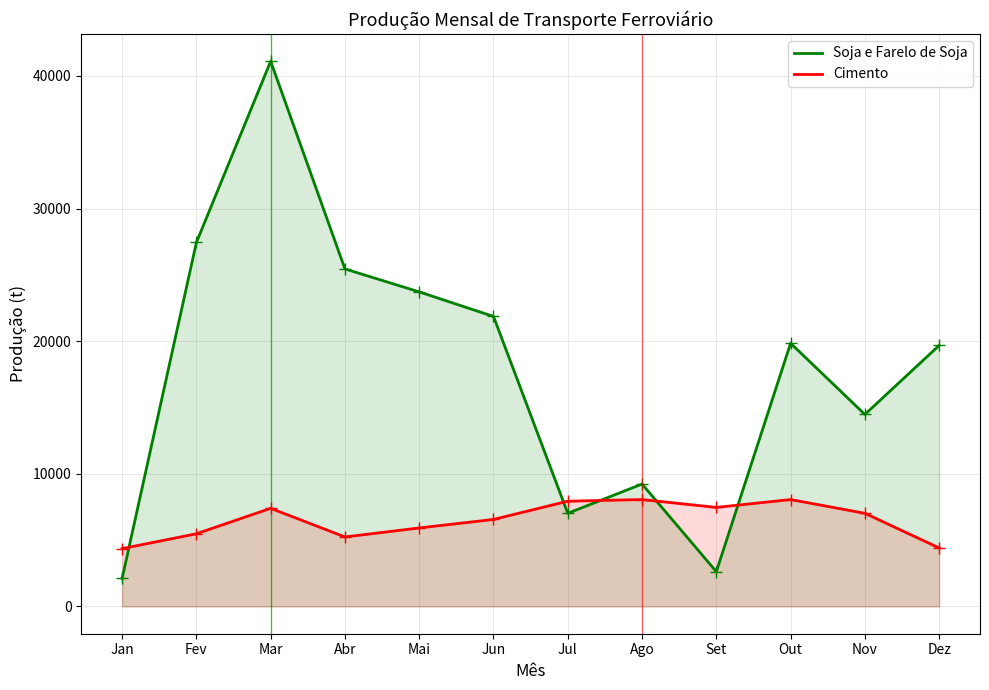

What is the label of the 7th point from the right?

Jun